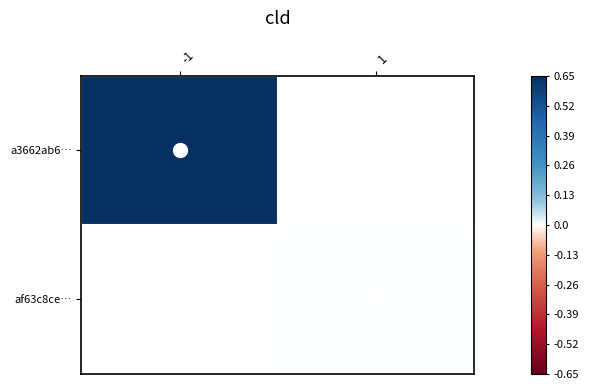

At how many categories does at least one series exceed 0?

1